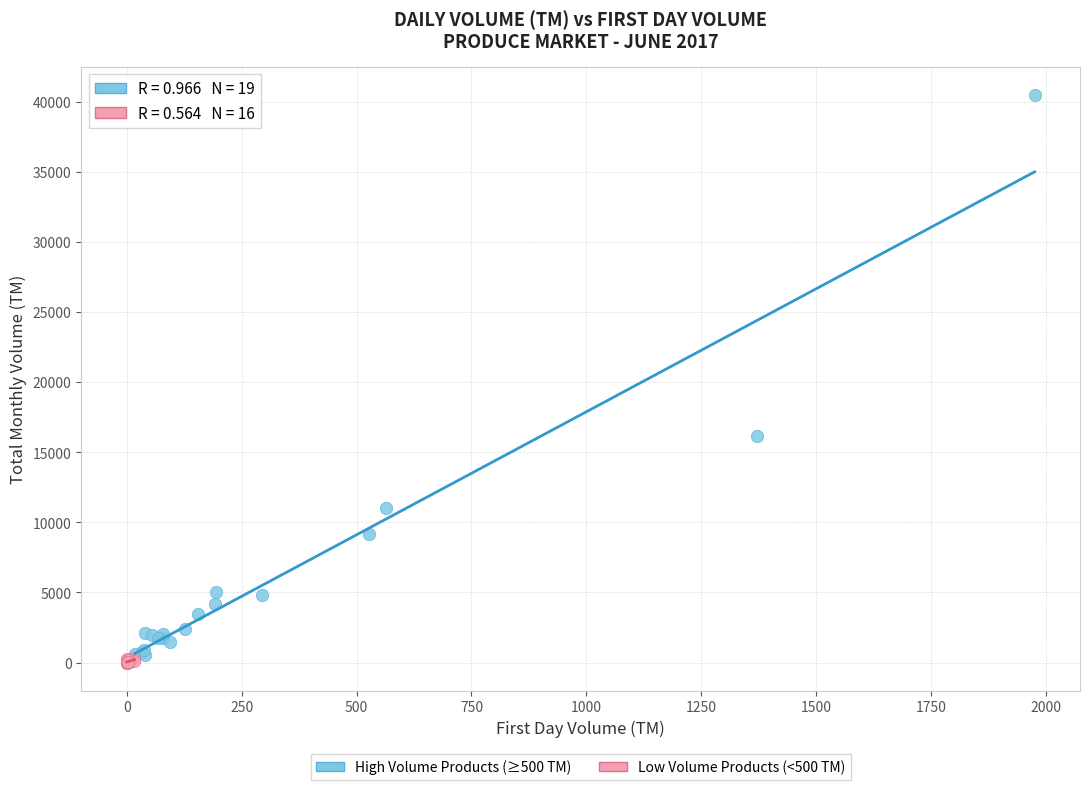

Which series has the largest Y range (max minus min)?

High Volume Products (≥500 TM)